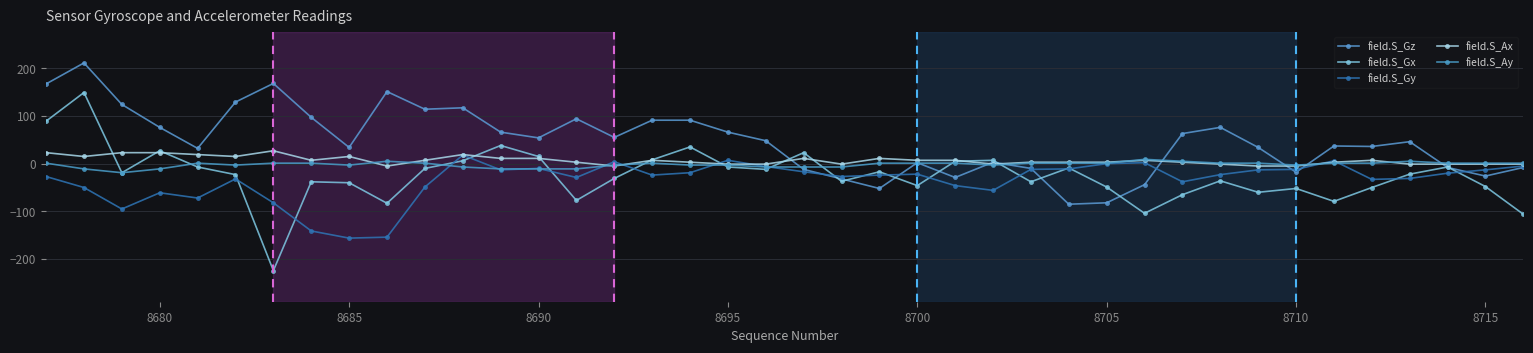

After their last crossing, which series has the higher values: field.S_Gz or field.S_Ay?

field.S_Ay